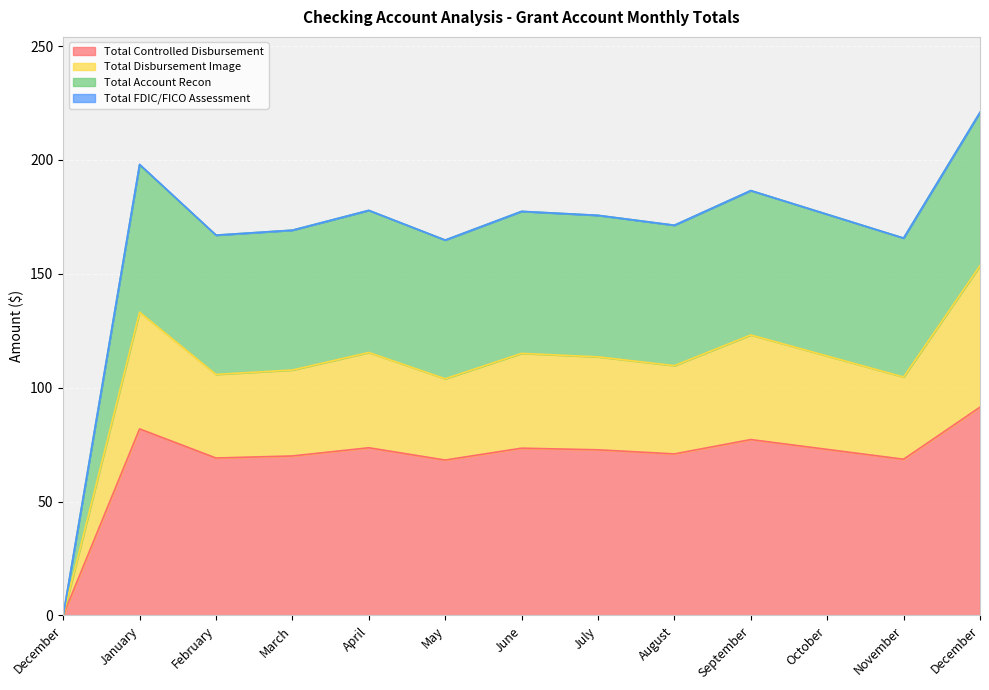

How many lines are shown in the chart?

4